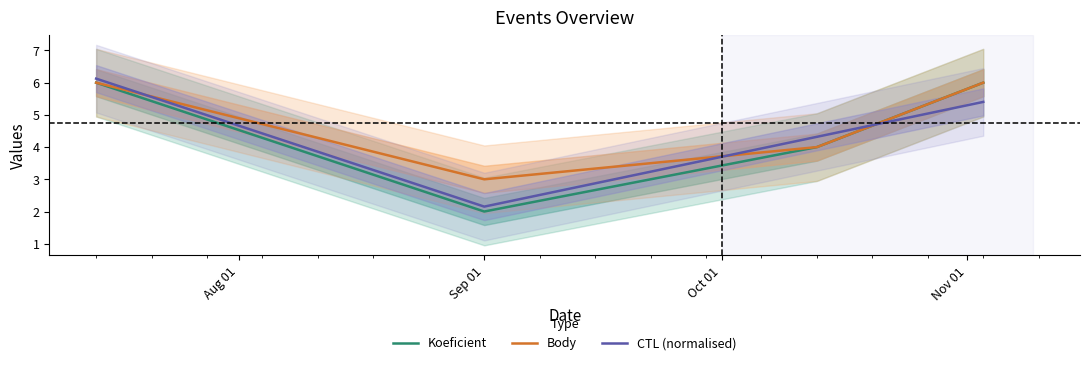

How many lines are shown in the chart?

3